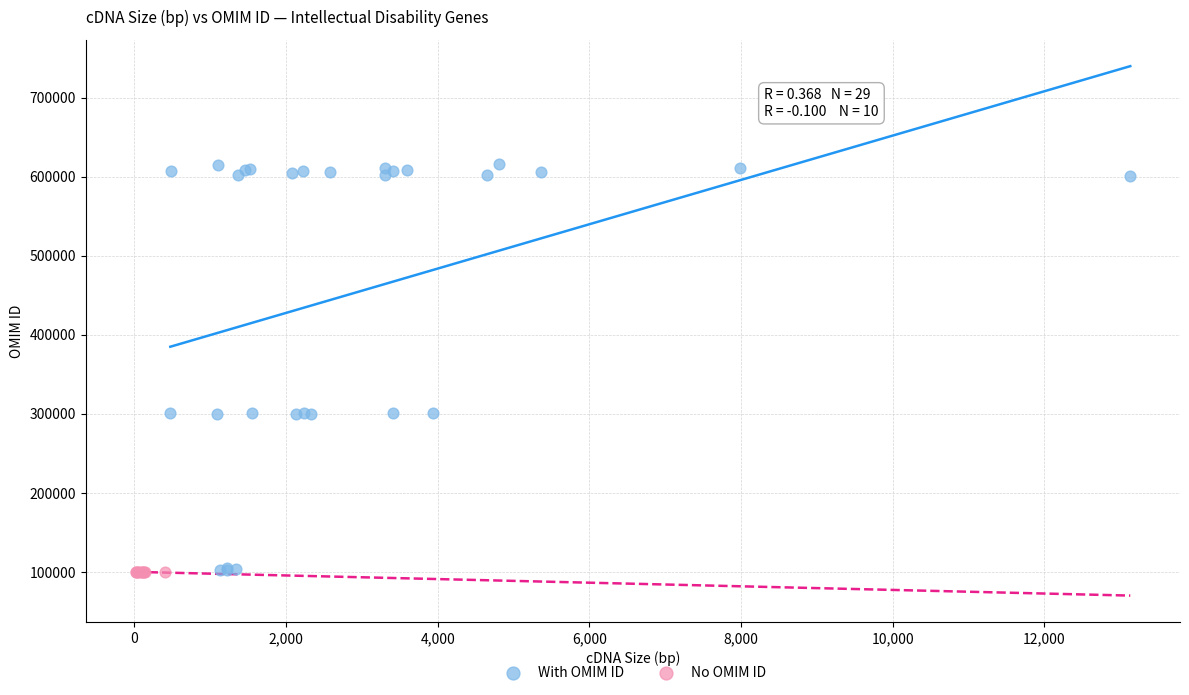

What are all the series names shown in the legend?

With OMIM ID, No OMIM ID